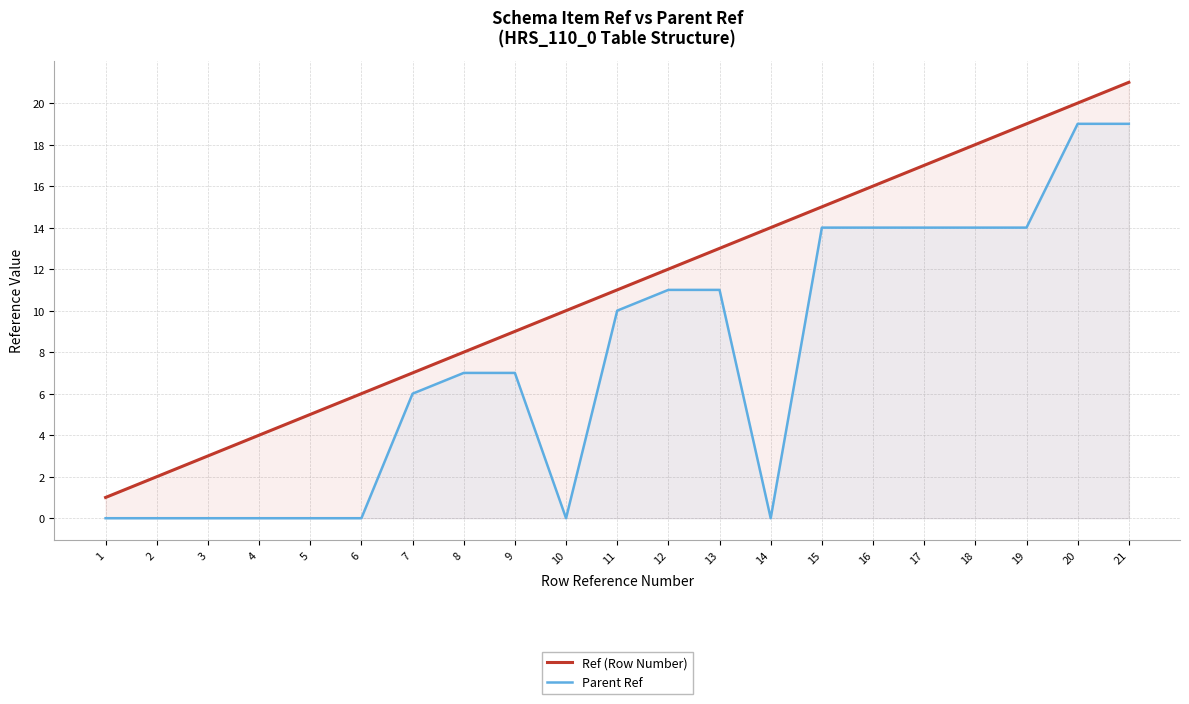

What are all the series names shown in the legend?

Ref (Row Number), Parent Ref